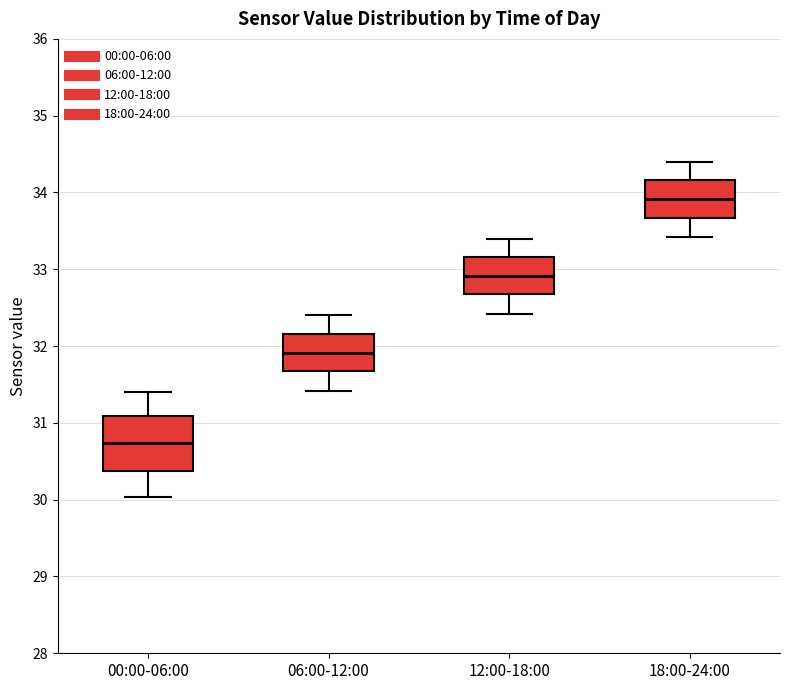

Reading left to right, read every box against the y-axis: the position of its median line, the range the box covers, and the ends of its whiskers. The values are not printed on the chart, so give them approximately, as read against the axis.

00:00-06:00: median 30.7, box 30.4 to 31.1, whiskers 30.0 to 31.4
06:00-12:00: median 31.9, box 31.7 to 32.2, whiskers 31.4 to 32.4
12:00-18:00: median 32.9, box 32.7 to 33.2, whiskers 32.4 to 33.4
18:00-24:00: median 33.9, box 33.7 to 34.2, whiskers 33.4 to 34.4